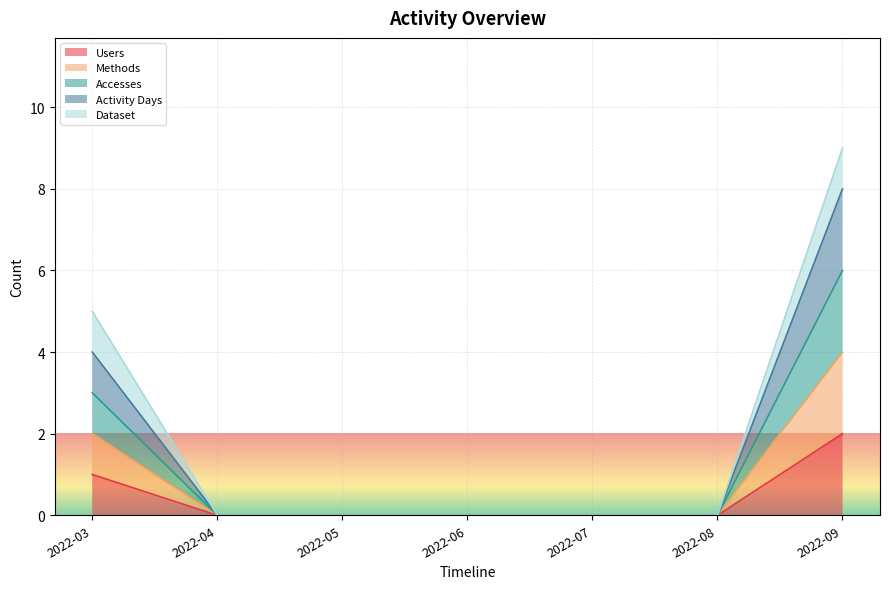

Which category has the highest value in the Users series?

2022-09